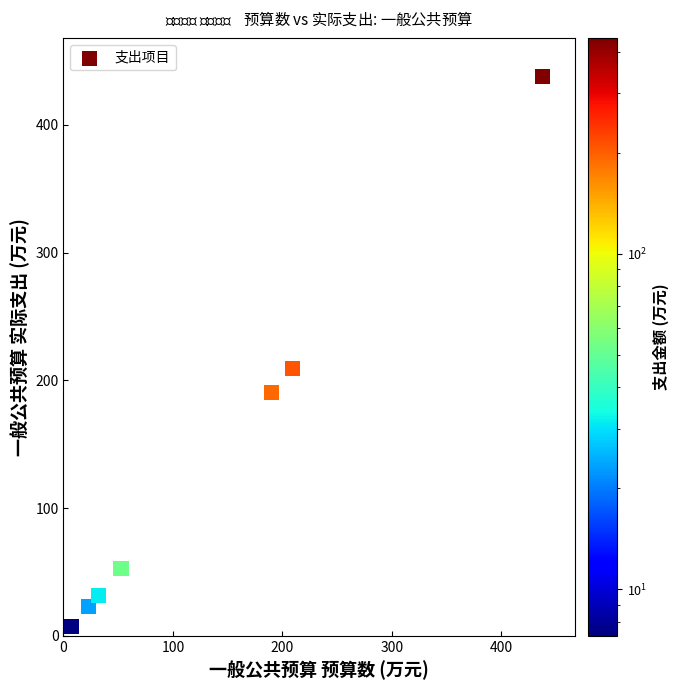

What is the range of Y values (max minus min)?

430.4